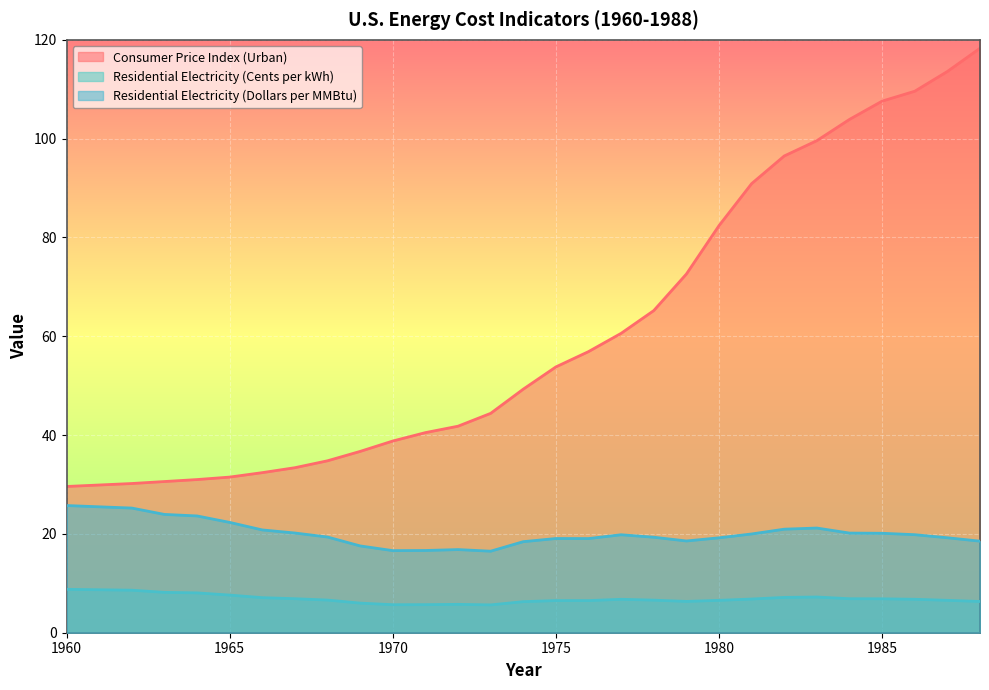

True or false: Consumer Price Index (Urban) and Residential Electricity (Dollars per MMBtu) intersect in this chart.

False